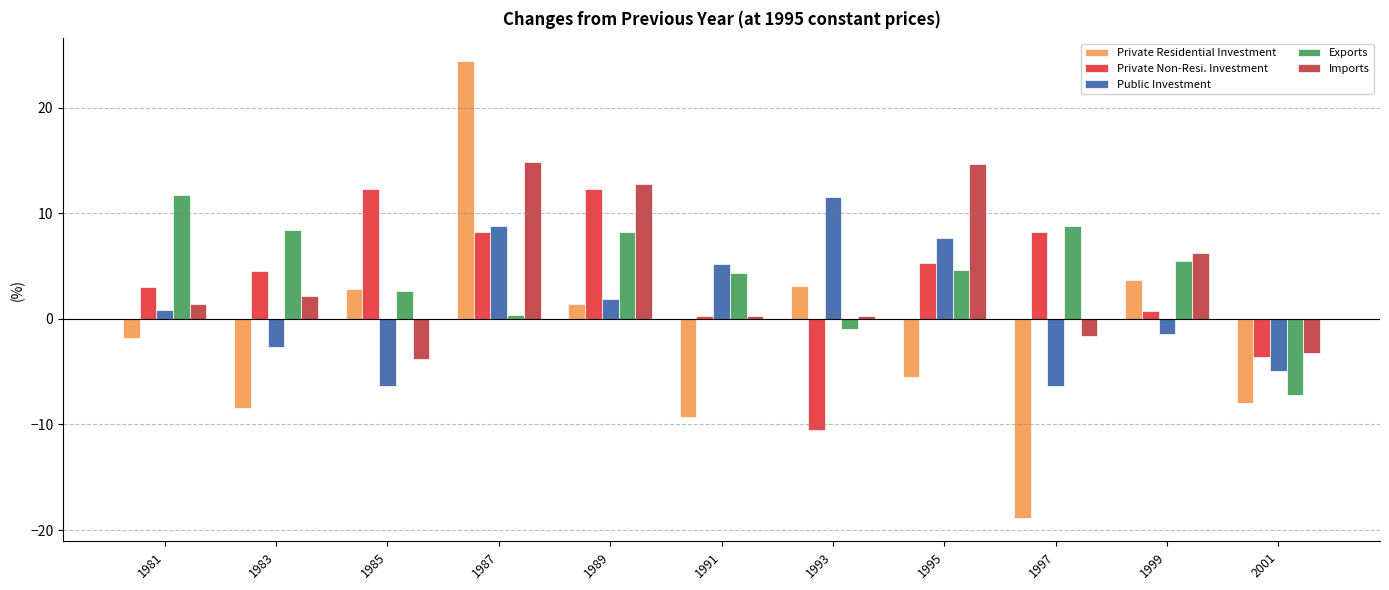

Does the chart contain any negative values?

Yes